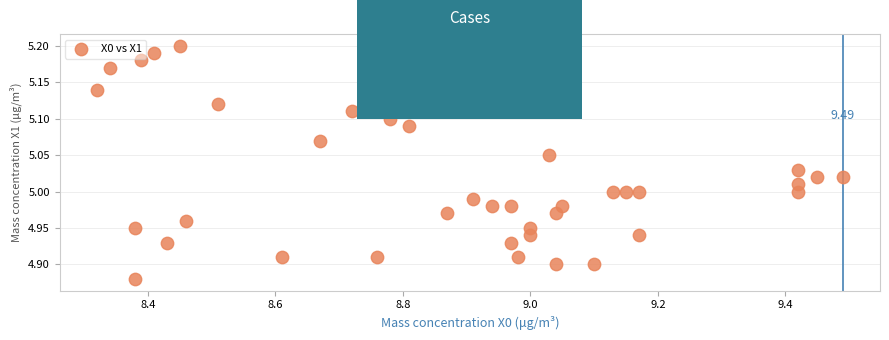

What is the range of X values (max minus min)?

1.2